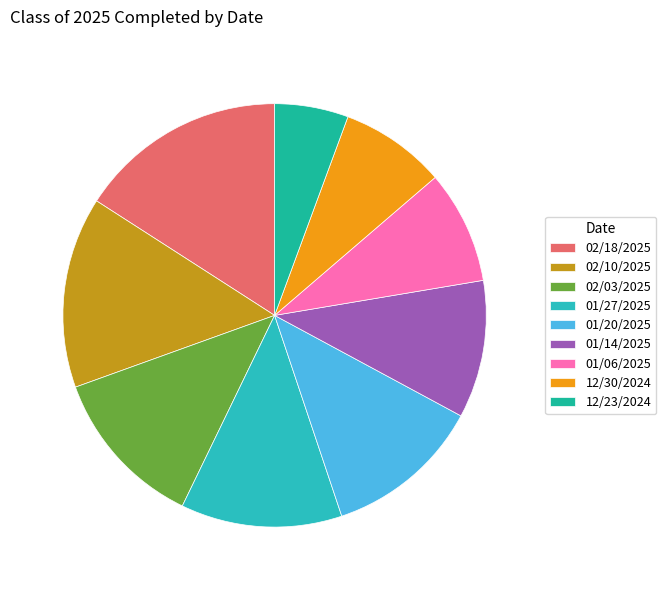

To the nearest percent, what is the average slice percentage?

11%